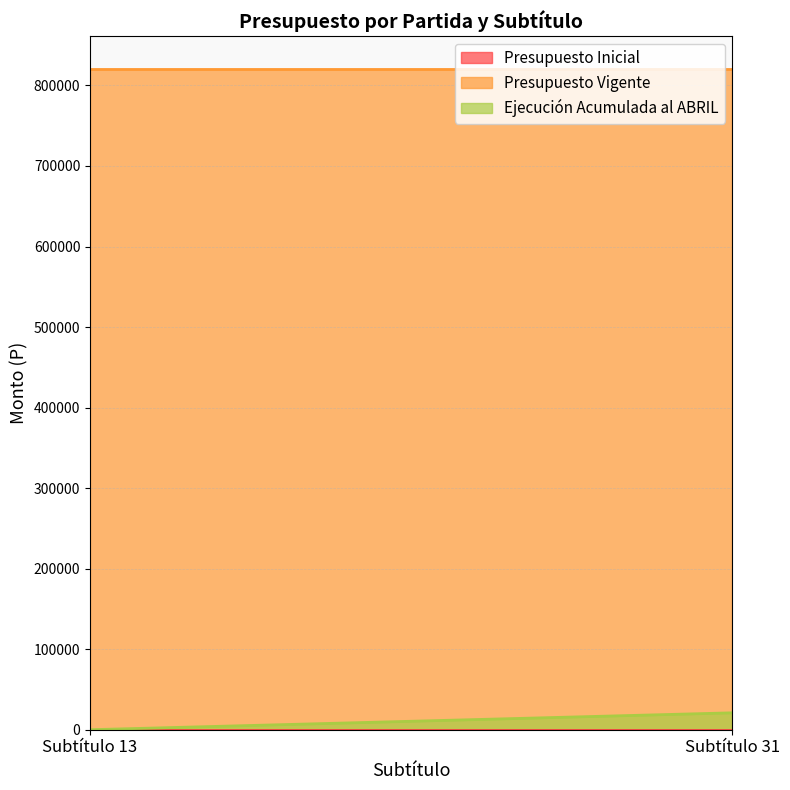

The value of Presupuesto Vigente at Subtítulo 13 is 1124363. True or false?

False